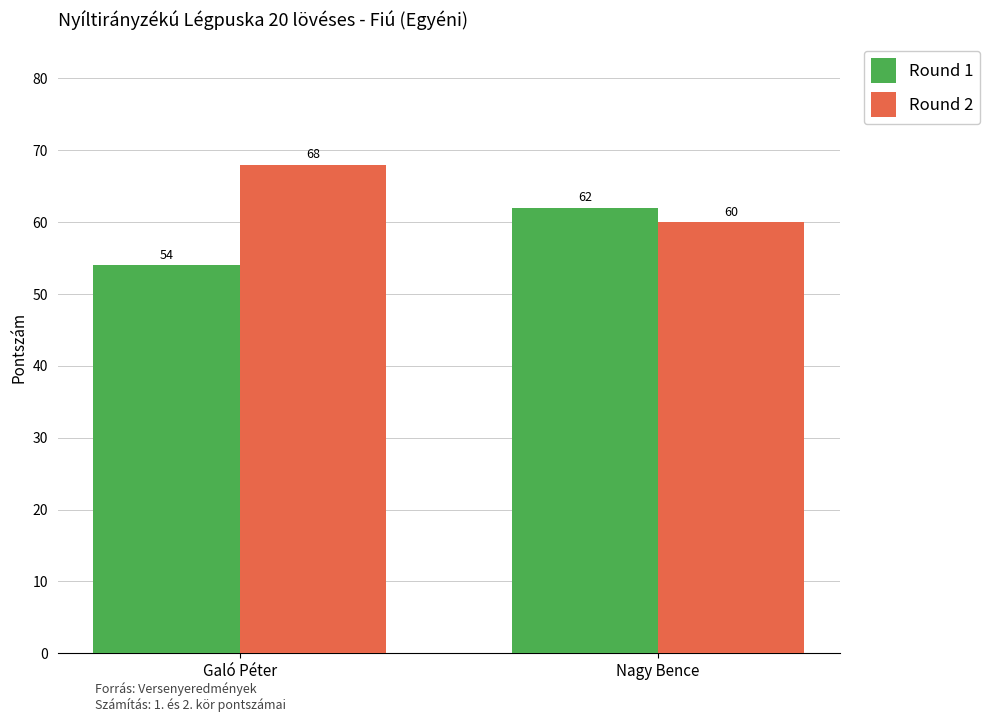

Does the chart contain any negative values?

No